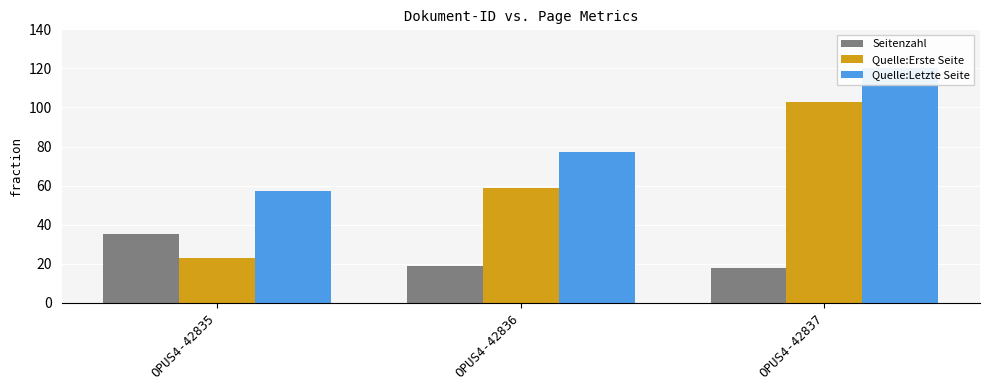

How many distinct data groups are displayed?

3